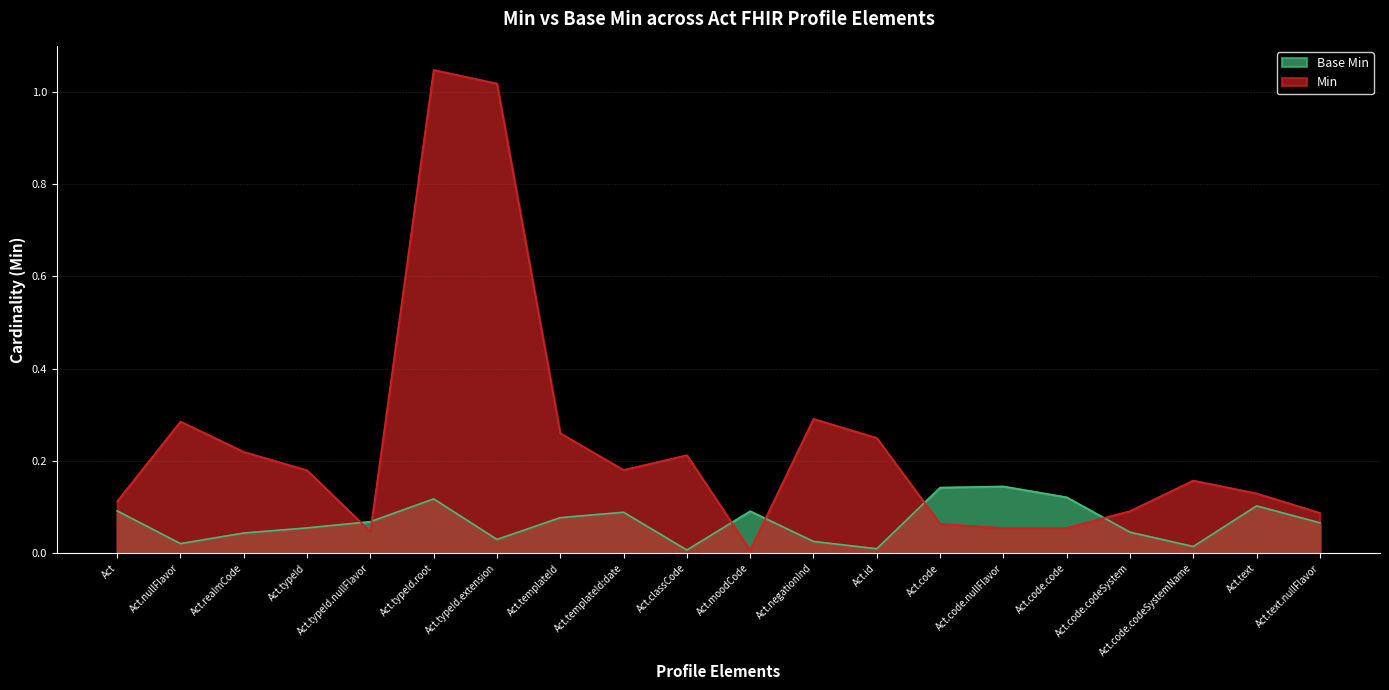

Reading left to right, list all the values displayed in this chart.

Min: 0	0	0	0	0	1	1	0	0	0	0	0	0	0	0	0	0	0	0	0
Base Min: 0	0	0	0	0	0	0	0	0	0	0	0	0	0	0	0	0	0	0	0